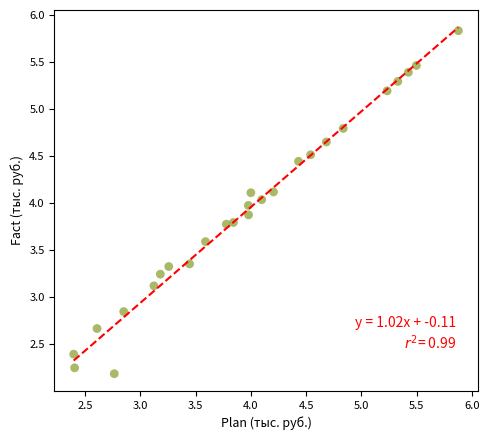

What is the range of Y values (max minus min)?

3.6